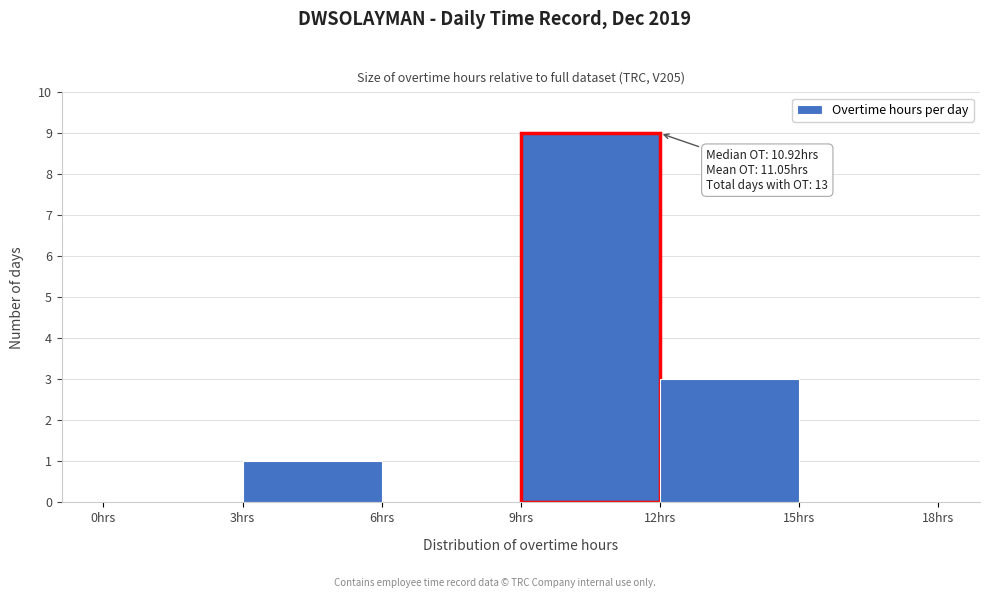

Over which range of the x-axis is the bar tallest?

9 to 12